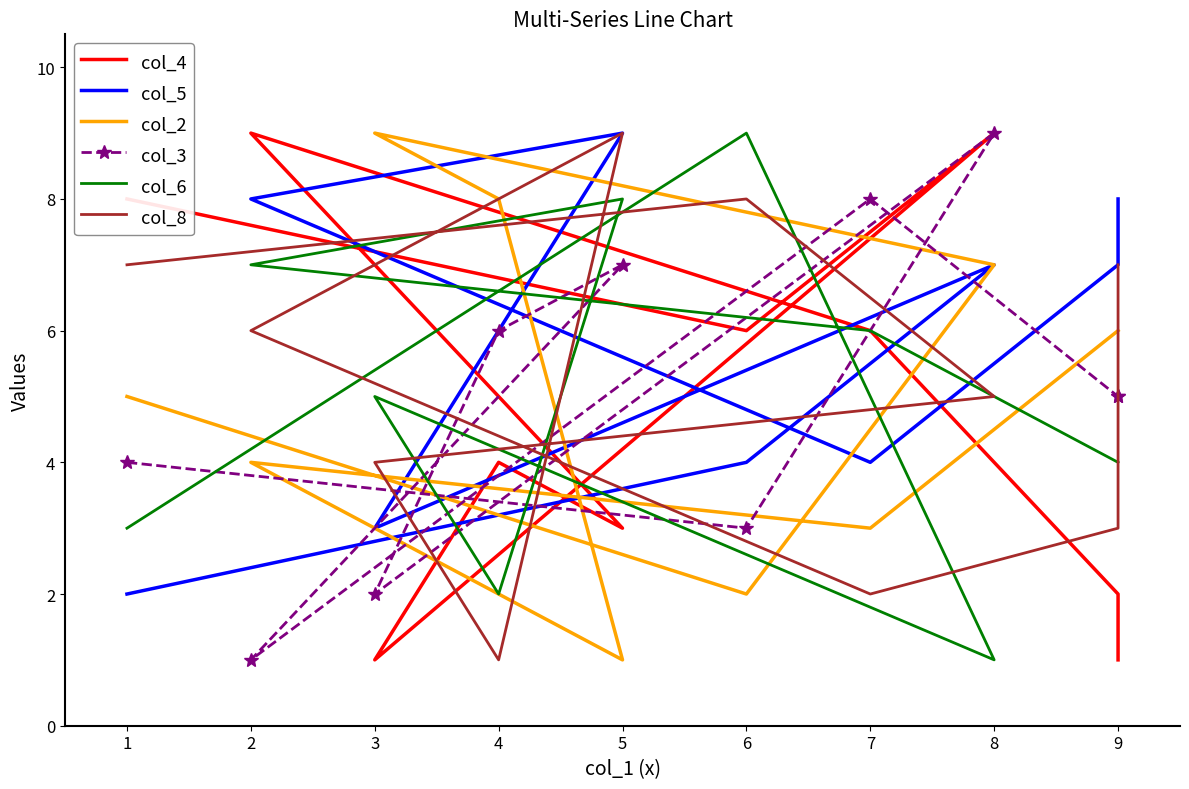

Which category has the highest value across all series?

8